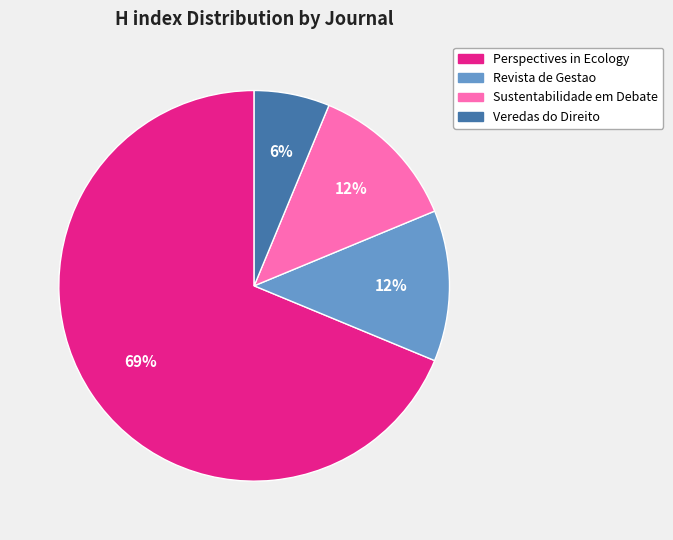

Is there any slice that represents more than half of the pie?

Yes